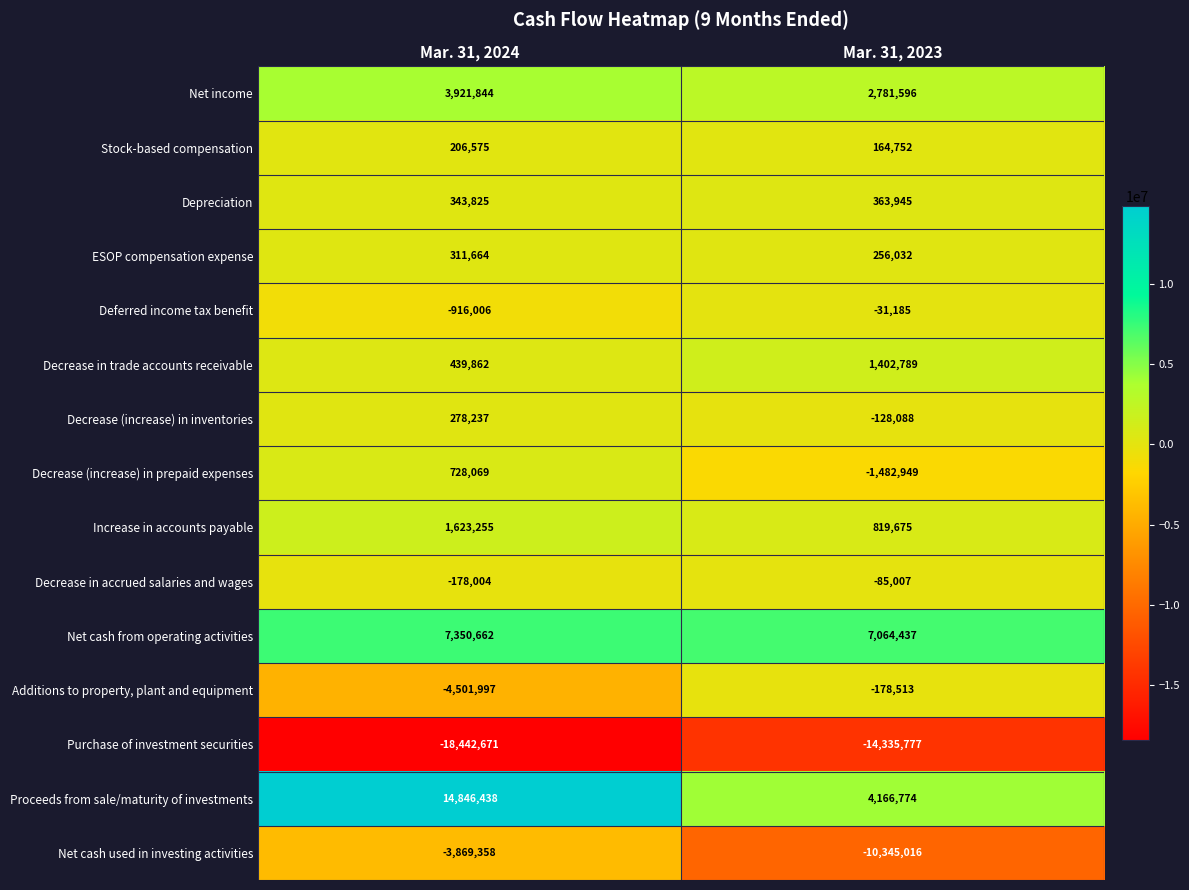

Which category has the highest value across all series?

Mar. 31, 2024